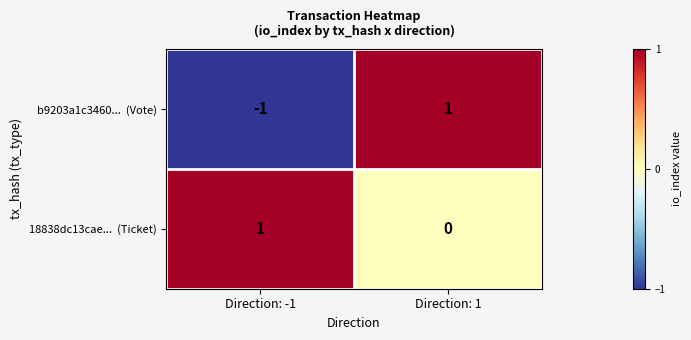

At which category is the sum across all series the highest?

Direction: 1